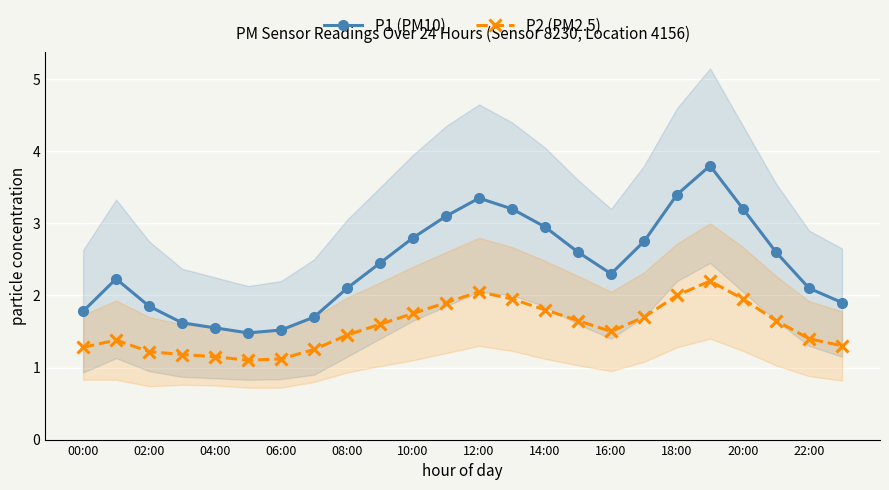

Is it true that P1 (PM10) equals 1.7 at 14:00?

False